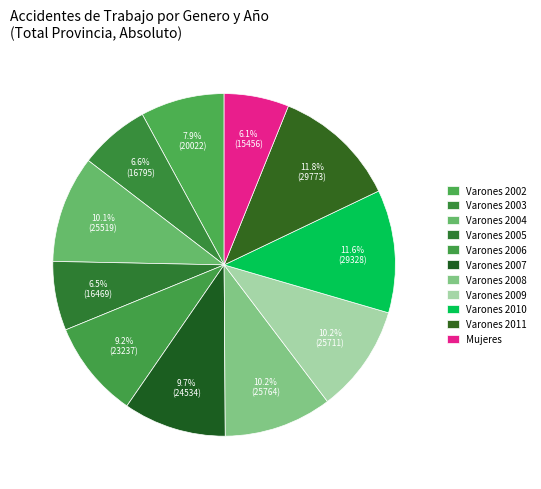

How many segments does this pie chart have?

11